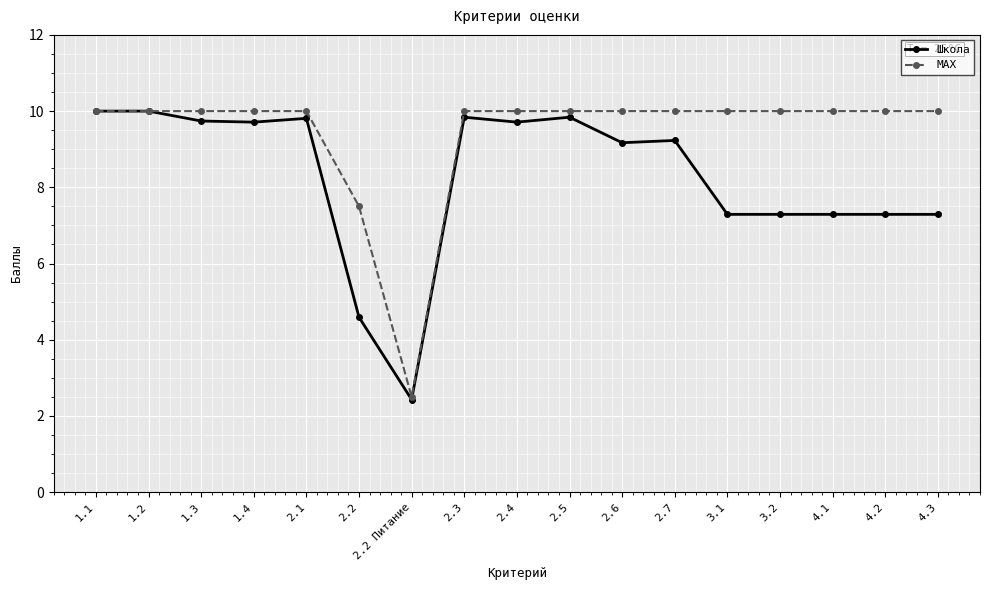

Does the chart have visible grid lines?

Yes